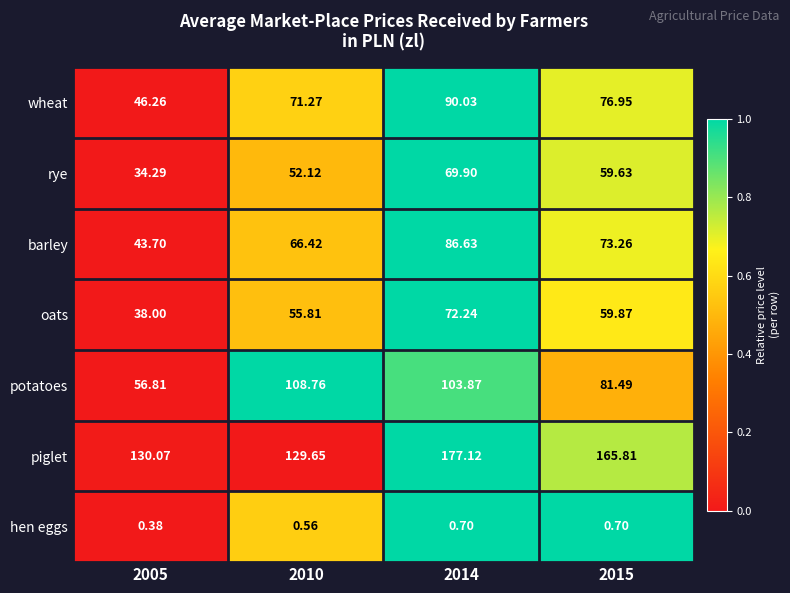

Is the value of rye at 2015 greater than the value of potatoes at 2015?

No